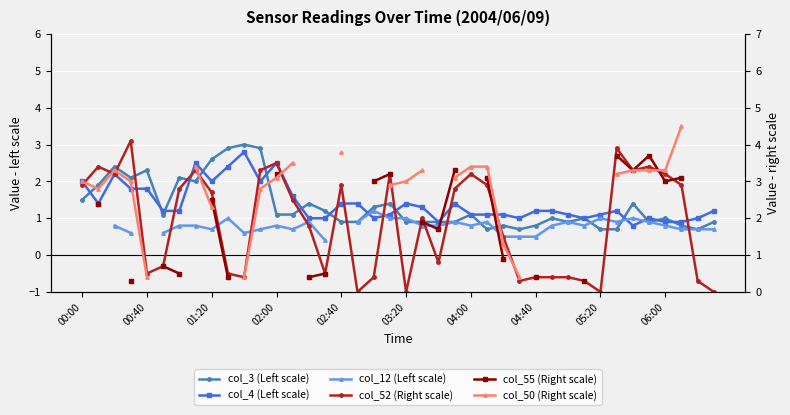

Which category has the highest value in the col_12 (Left scale) series?

00:00